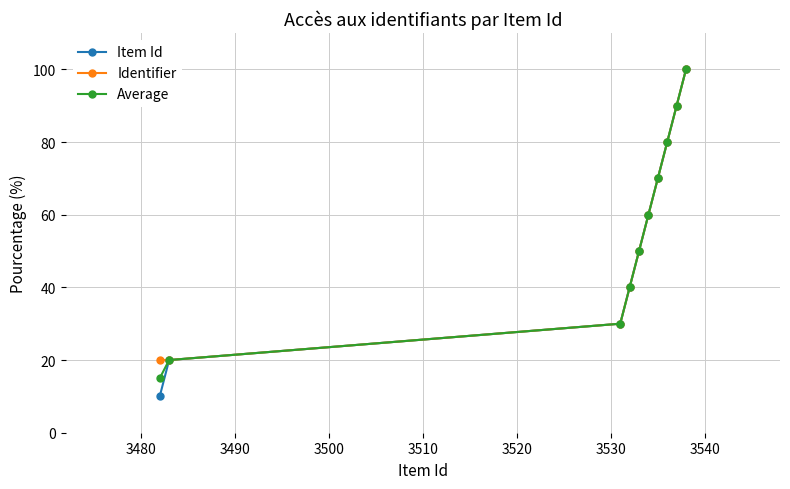

Which series has the widest spread of values?

Item Id